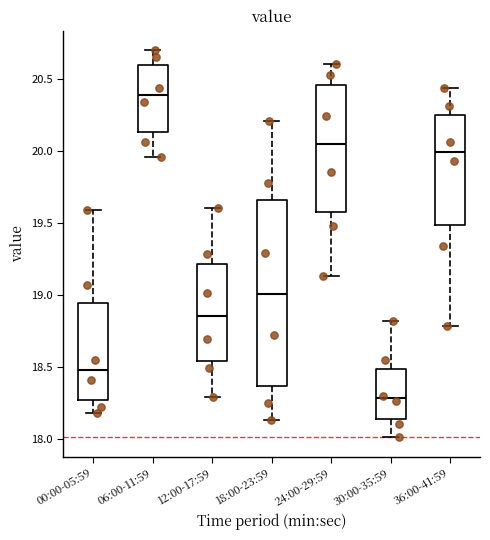

Where does the lower whisker of the box for 36:00-41:59 end on the y-axis? The values are not printed on the chart, so give them approximately, as read against the axis.

18.80